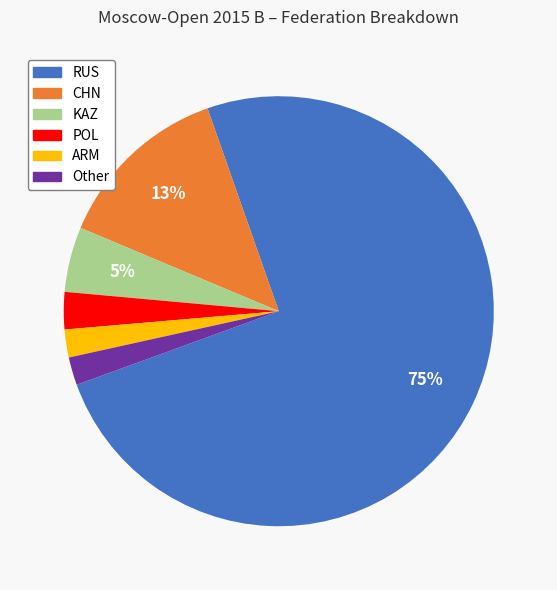

To the nearest percent, what is the difference between the POL and ARM slice percentages?

1%